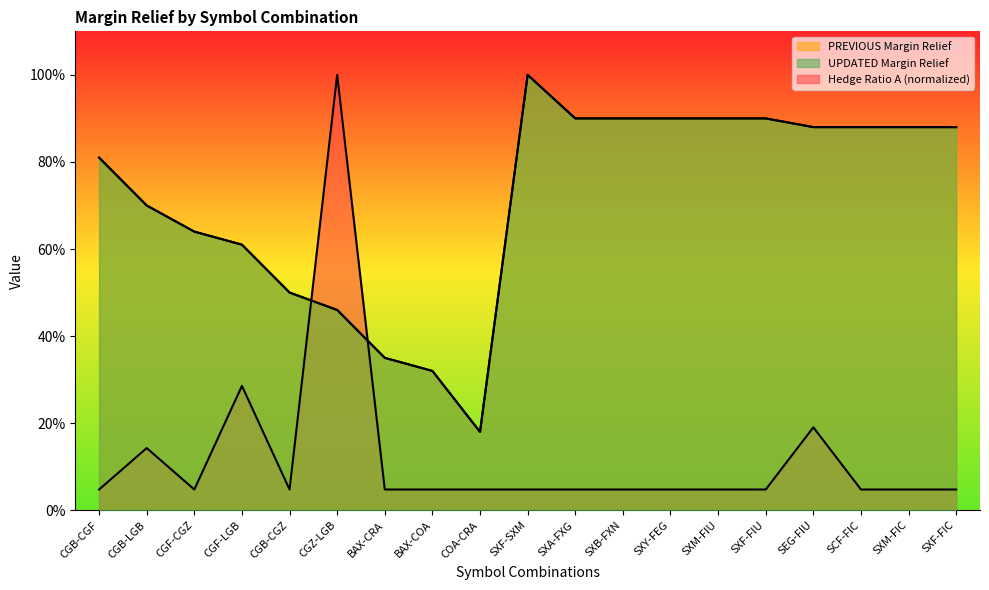

Which category has the lowest value in the PREVIOUS Margin Relief series?

COA-CRA